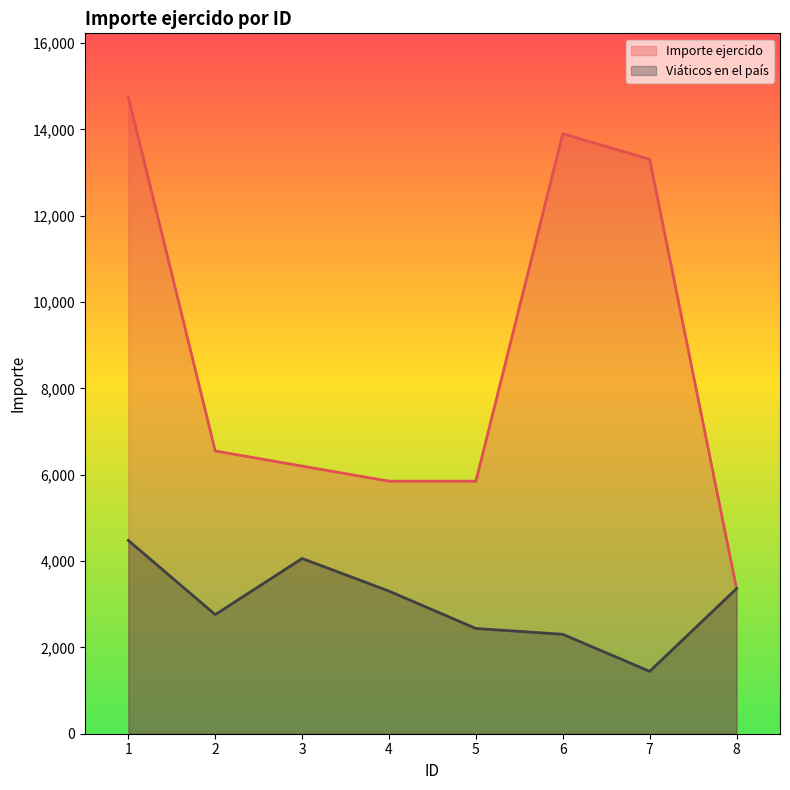

True or false: Importe ejercido and Viáticos en el país intersect in this chart.

False